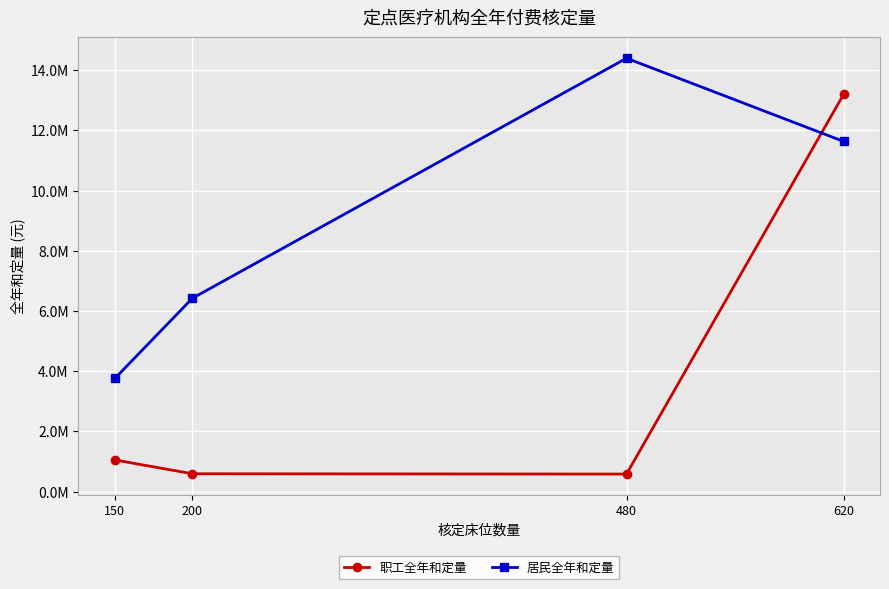

Where do 居民全年和定量 and 职工全年和定量 first cross each other?

480 and 620